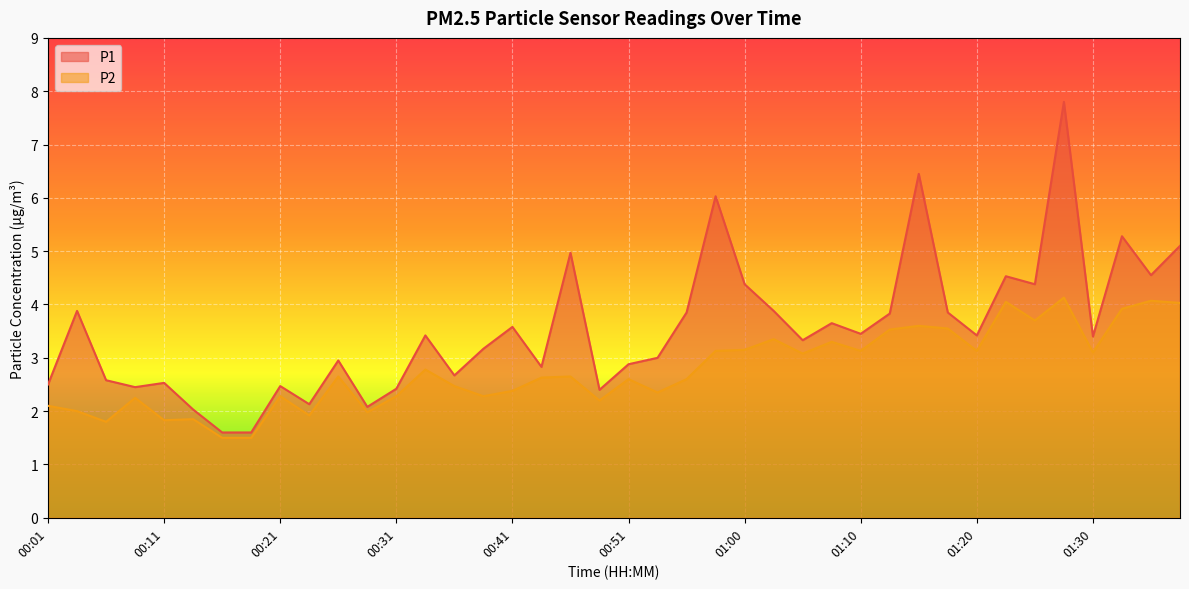

Between 01:34 and 01:00, which is larger?

01:34